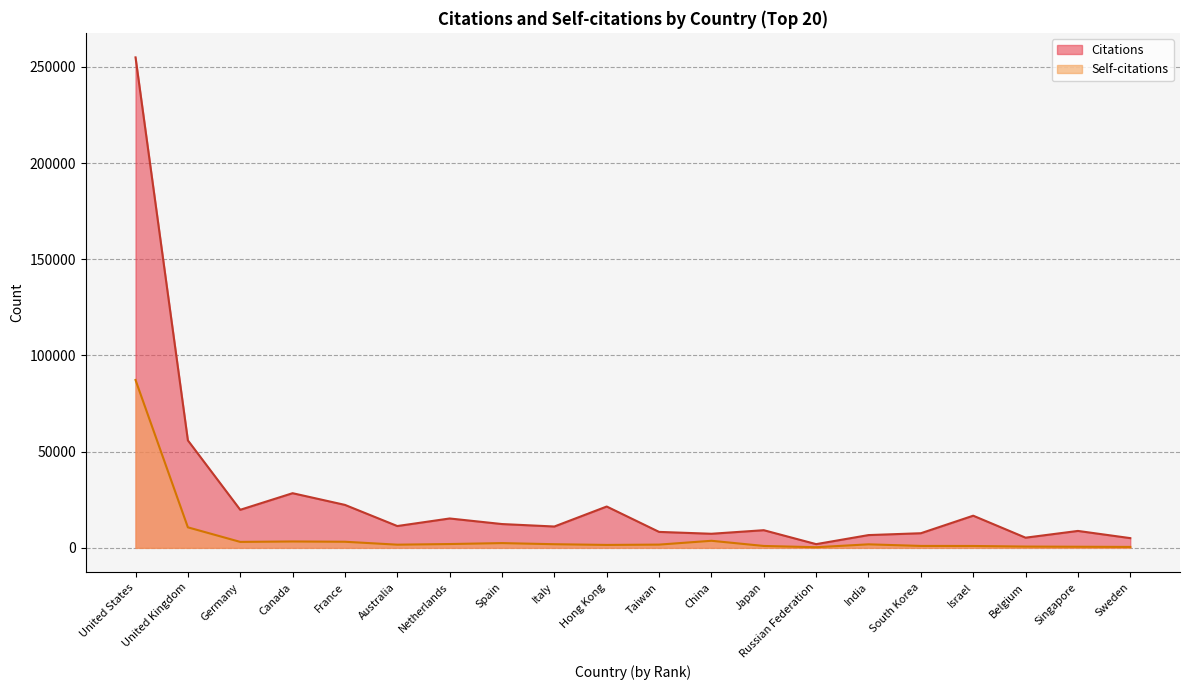

How many values in the Citations series exceed 11334?

9